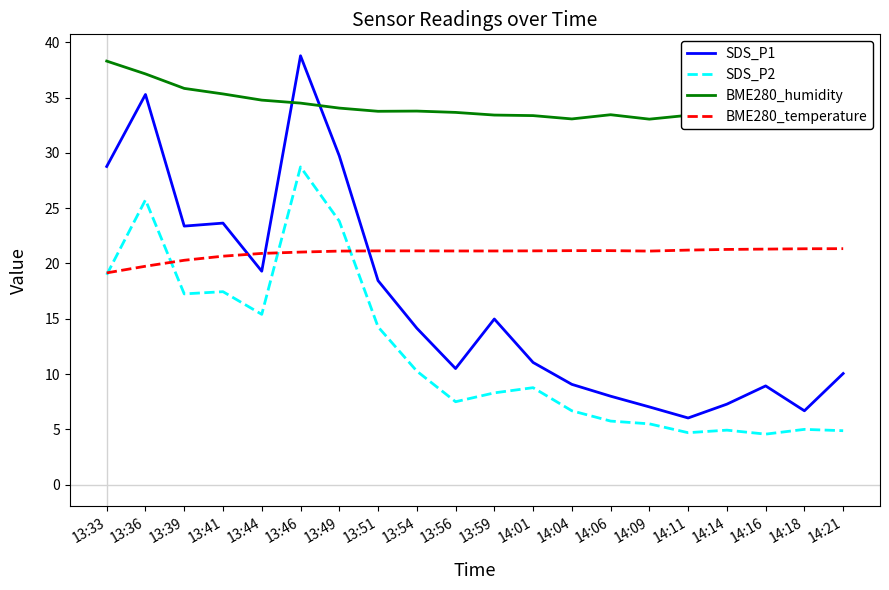

What is the approximate value of BME280_humidity at 13:39?

35.8